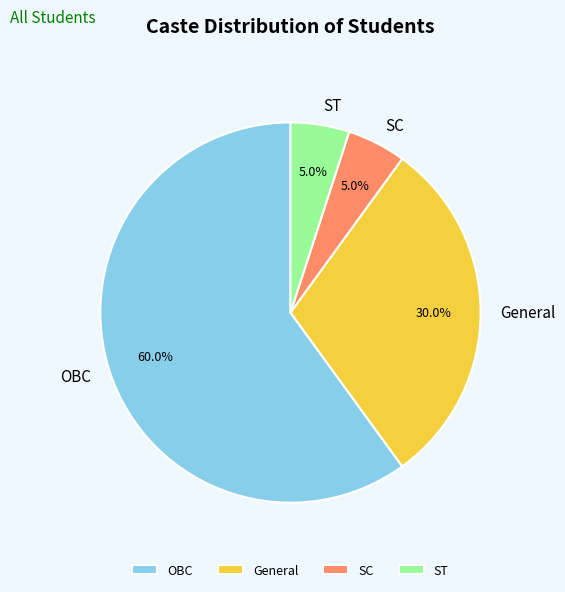

Combined, do SC and OBC account for over 50%?

Yes